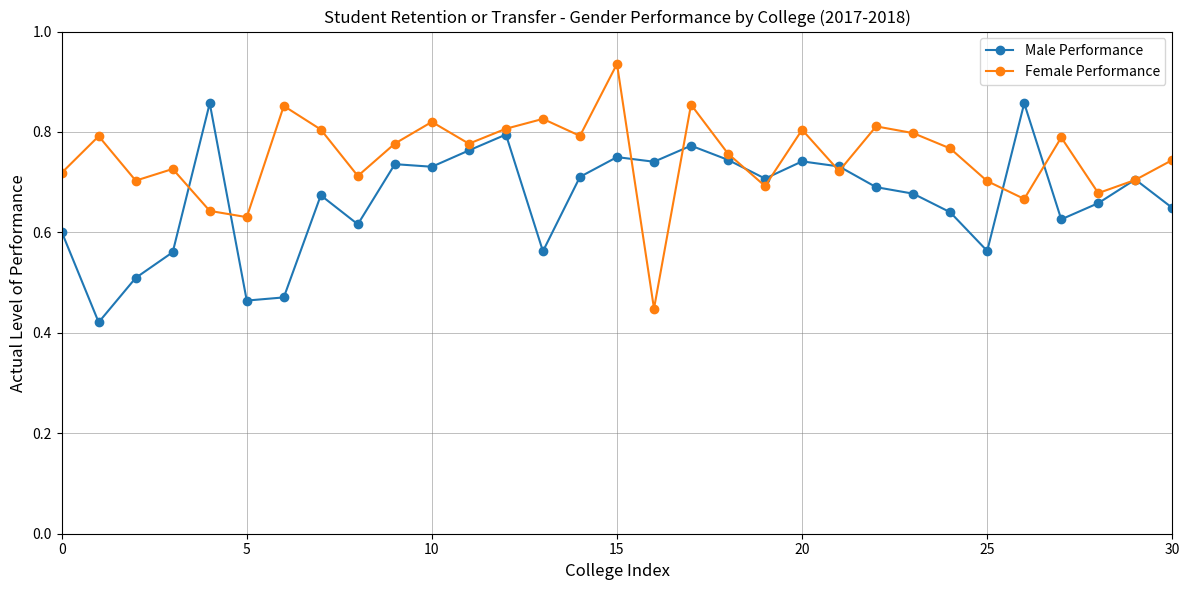

True or false: Male Performance has more than 0 points higher than both neighbors.

True